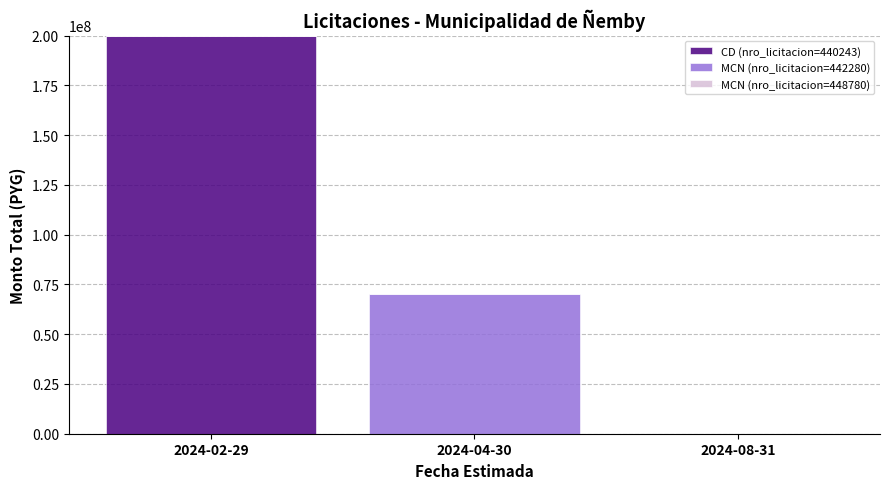

The value of CD (nro_licitacion=440243) at 2024-08-31 is -105735806. True or false?

False